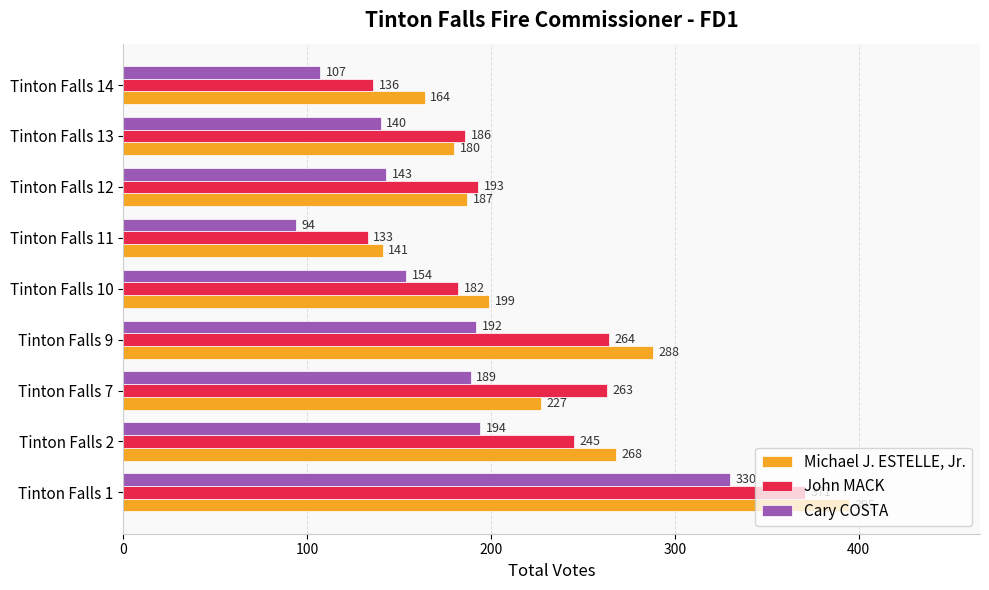

Where is John MACK nearest to the value 252?

Tinton Falls 2